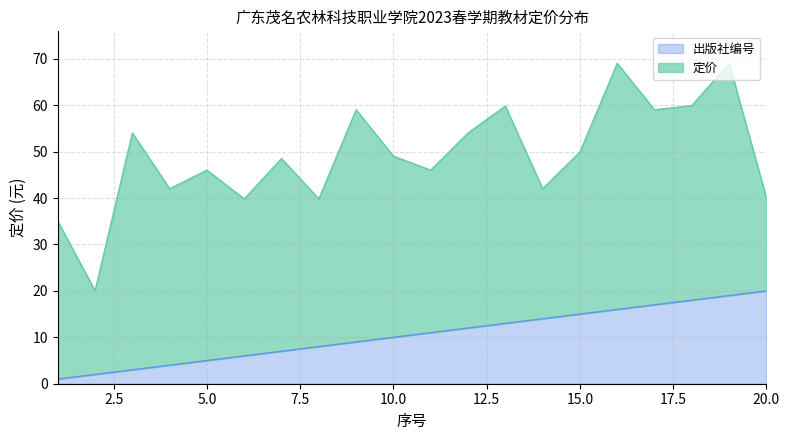

True or false: 定价 and 出版社编号 cross at least once.

False